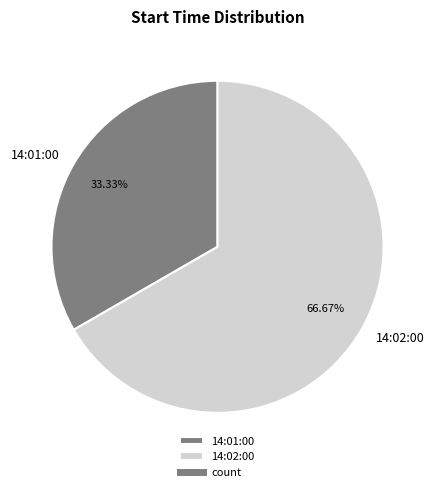

Do 14:02:00 and 14:01:00 together represent more than half of the pie?

Yes